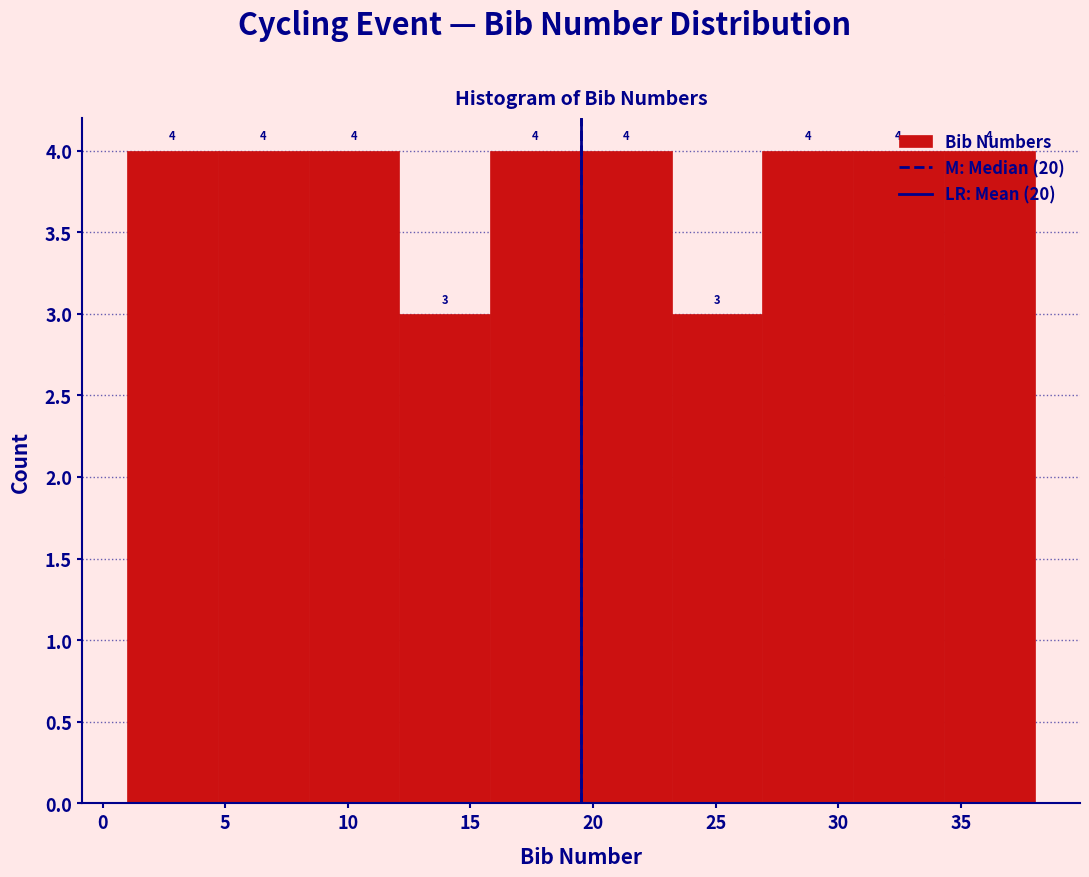

Reading left to right, list every bar in this chart as the range it spans on the x-axis followed by its height. The bar edges are not printed on the chart, so give them approximately, as read against the axis.

1.0 to 4.7: 4
4.7 to 8.4: 4
8.4 to 12.1: 4
12.1 to 15.8: 3
15.8 to 19.5: 4
19.5 to 23.2: 4
23.2 to 26.9: 3
26.9 to 30.6: 4
30.6 to 34.3: 4
34.3 to 38.0: 4